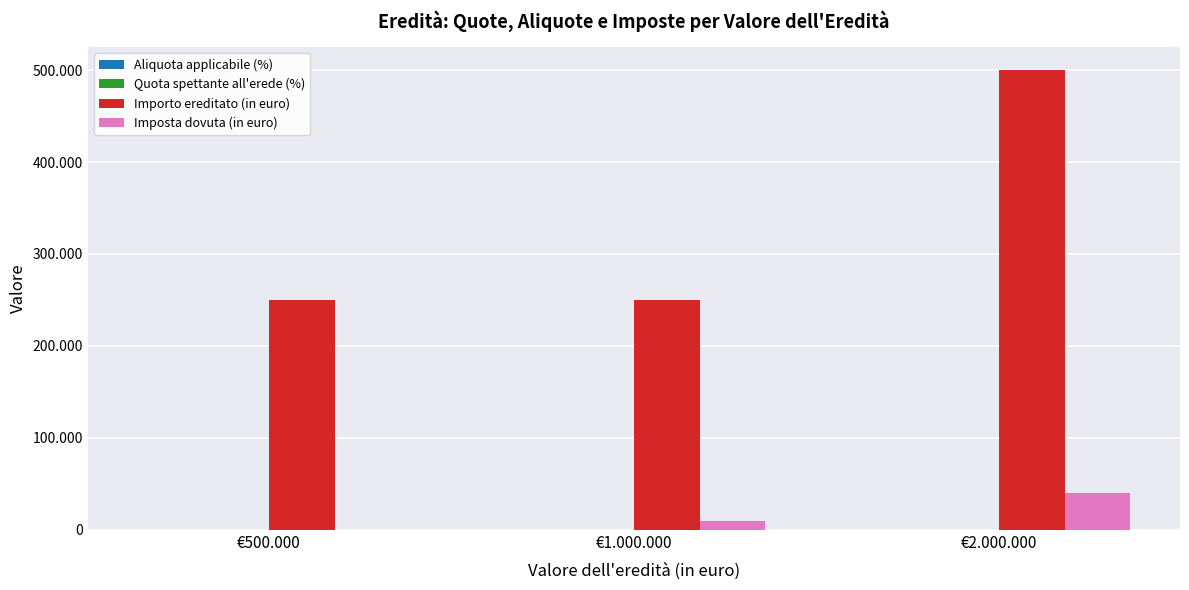

Are the bars horizontal?

No